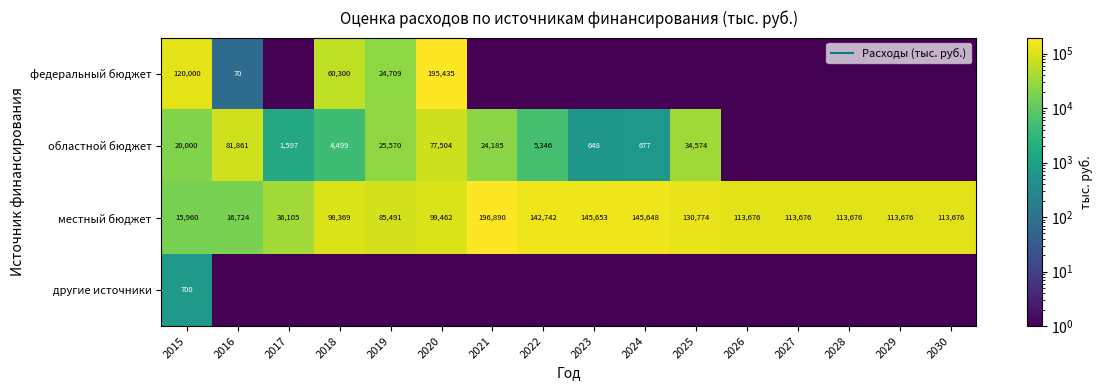

What is the average value of the другие источники series?

43.8